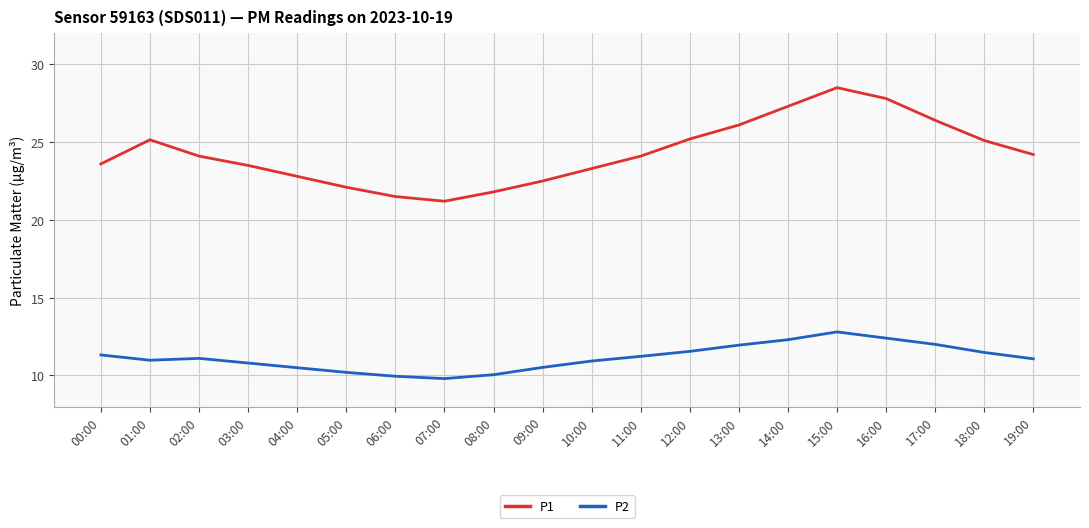

List the series in order of their overall mean, lowest first.

P2, P1